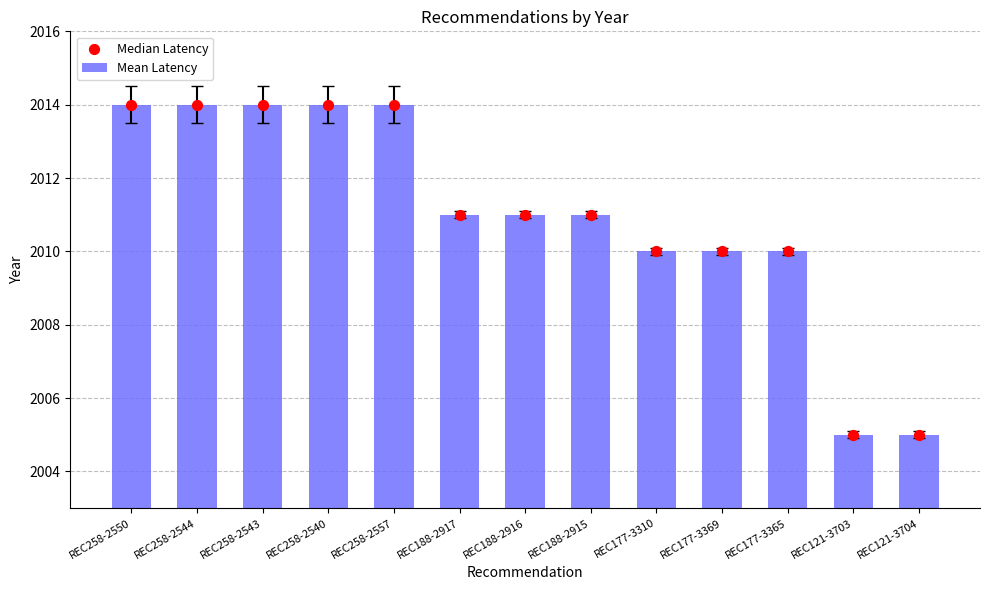

At which category is the sum across all series the highest?

REC258-2550